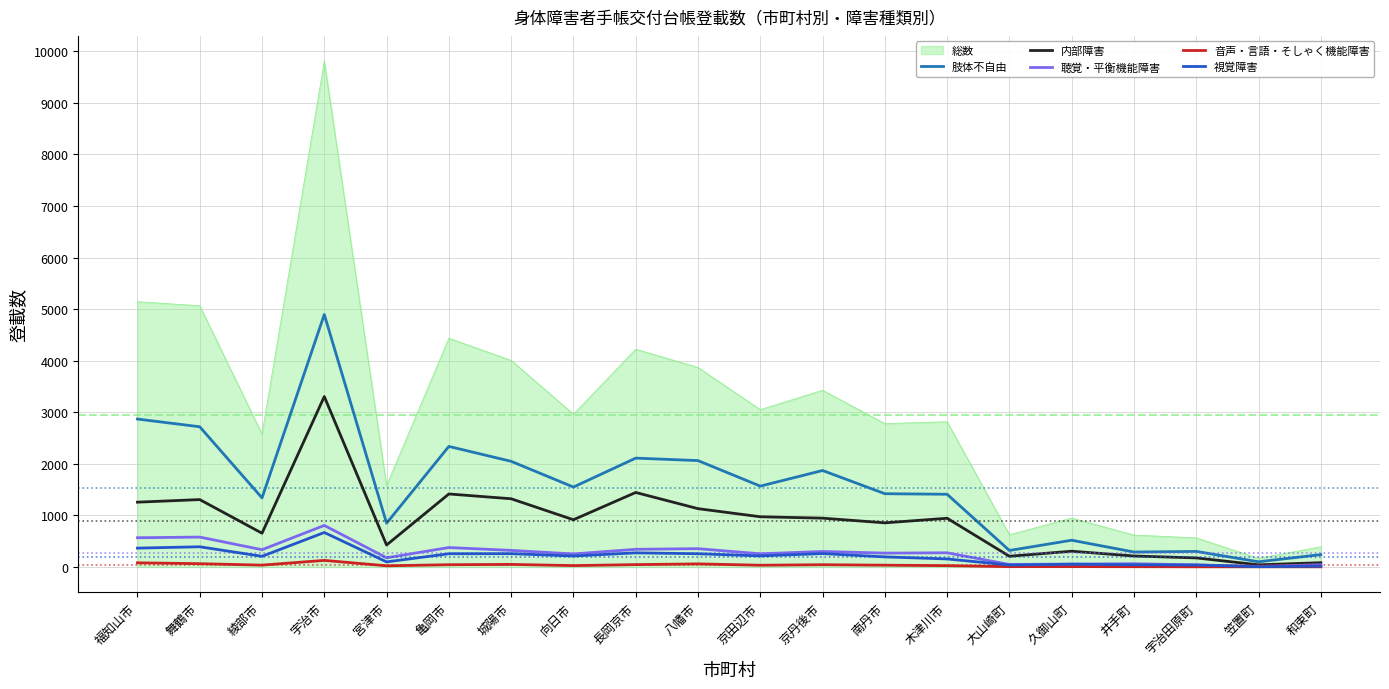

Is the value of 視覚障害 at 長岡京市 greater than the value of 音声・言語・そしゃく機能障害 at 京丹後市?

Yes